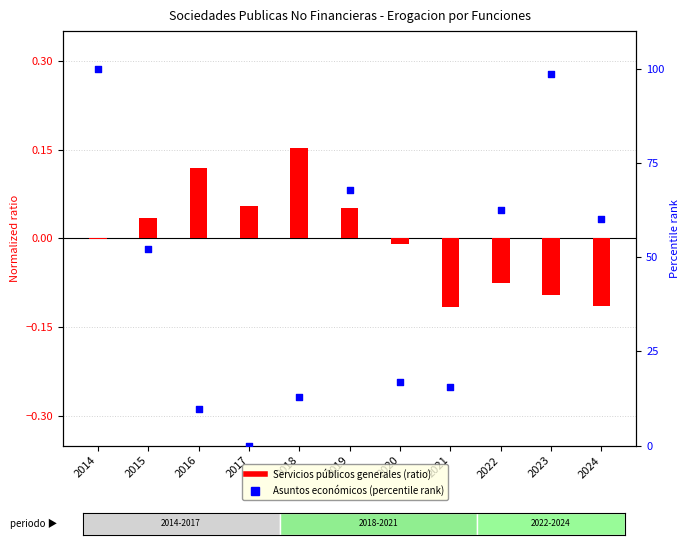

At which category is the sum across all series the highest?

2014